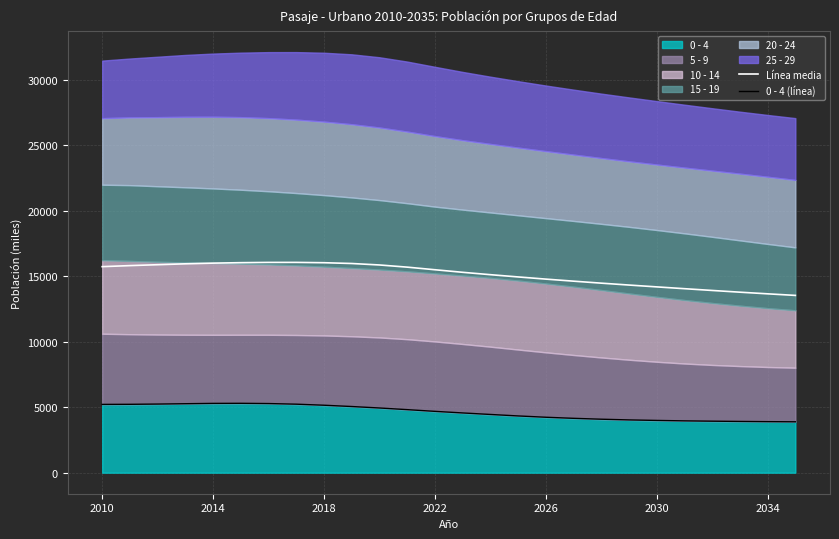

At which label does 0 - 4 (línea) first exceed 4684?

2010